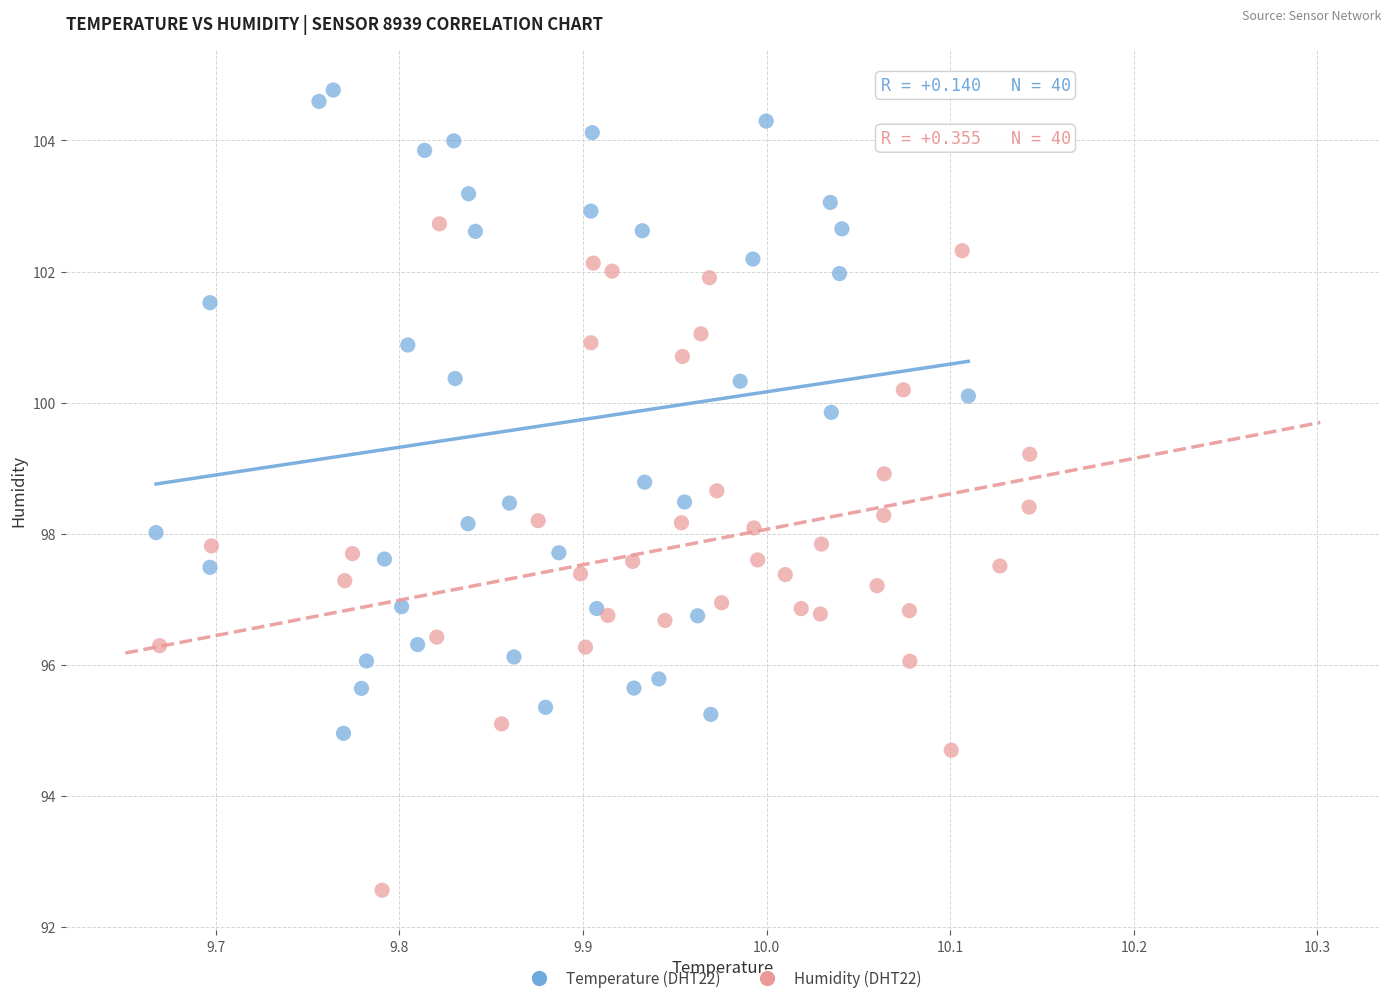

Which series contains the lowest Y value?

Humidity (DHT22)